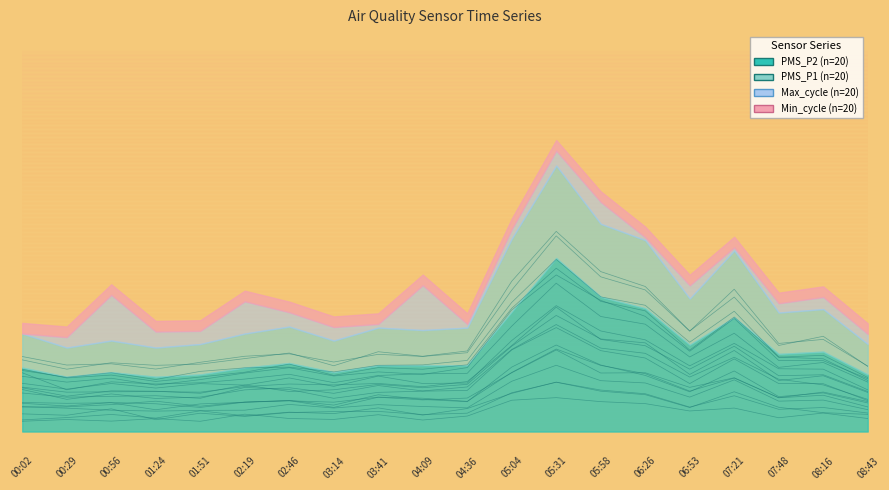

Reading right to left, what are all the values shown in this chart?

PMS_P1: 08:43=8.6	08:16=12.1	07:48=11.6	07:21=18.7	06:53=13.2	06:26=19.1	05:58=21.0	05:31=26.3	05:04=19.8	04:36=10.6	04:09=9.9	03:41=10.5	03:14=8.6	02:46=10.3	02:19=9.6	01:51=8.9	01:24=8.7	00:56=9.0	00:29=8.2	00:02=9.4
PMS_P2: 08:43=8.6	08:16=12.5	07:48=11.3	07:21=17.7	06:53=13.2	06:26=18.6	05:58=20.3	05:31=25.7	05:04=18.6	04:36=10.4	04:09=9.9	03:41=10.1	03:14=9.1	02:46=10.2	02:19=9.9	01:51=9.1	01:24=8.2	00:56=8.9	00:29=8.7	00:02=9.9